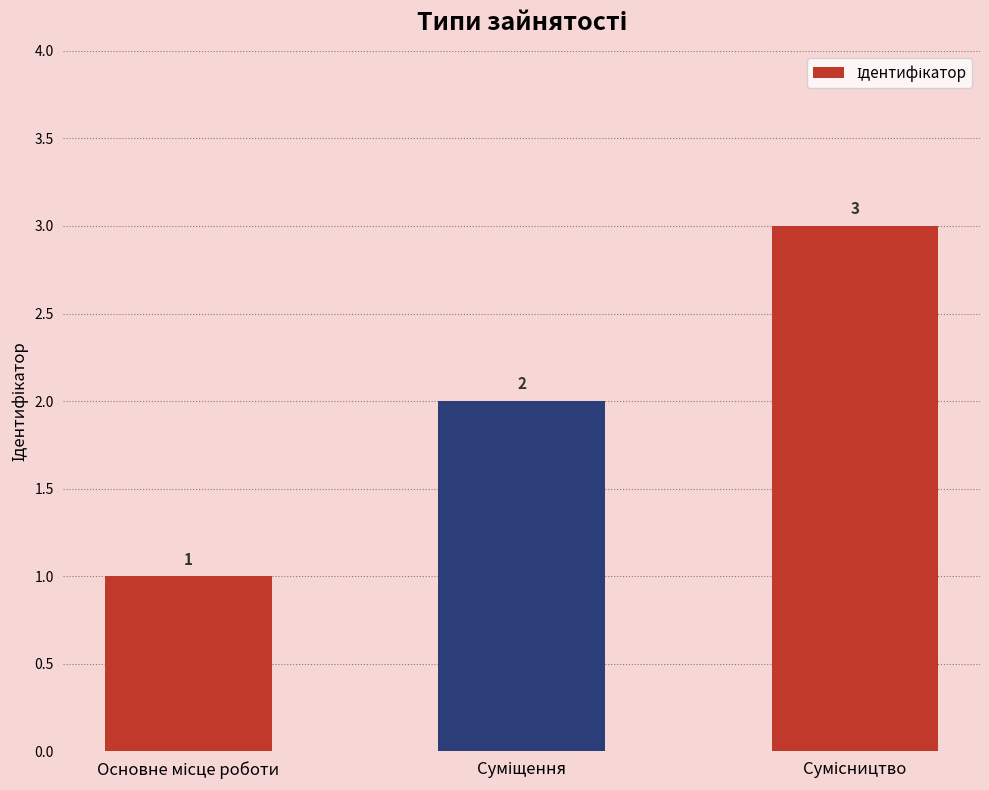

How many values are between 1 and 3?

3